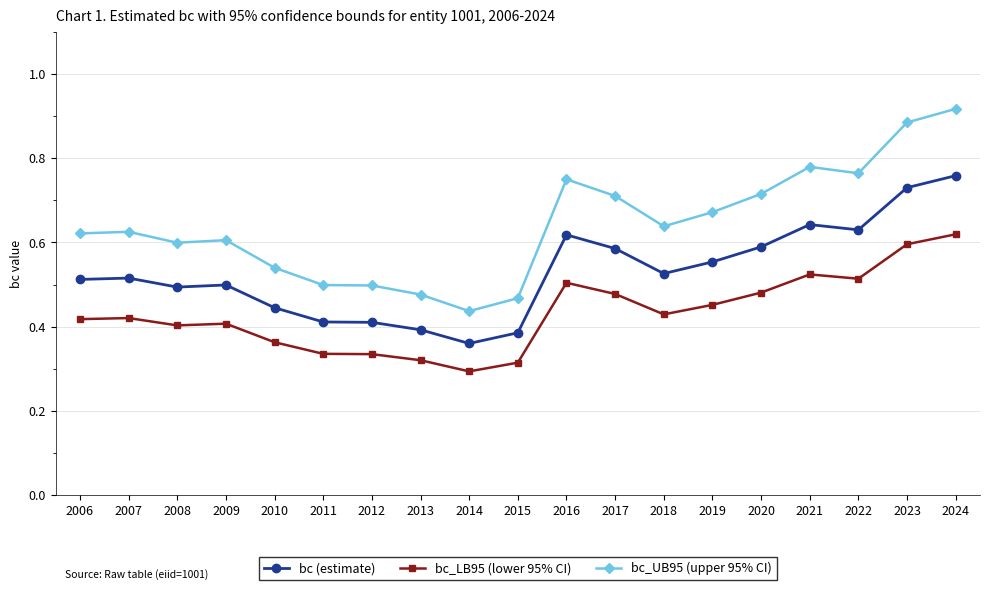

True or false: bc_UB95 (upper 95% CI) and bc (estimate) intersect in this chart.

False